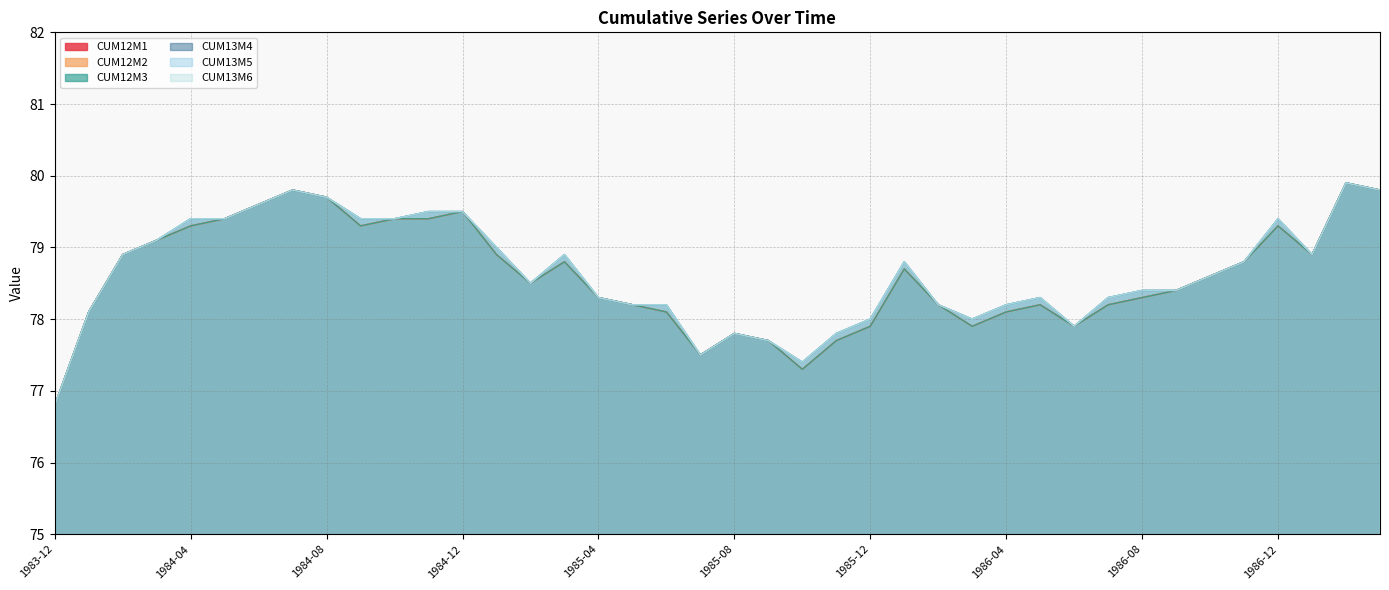

True or false: CUM13M4 has a value of 76.8 at 1983-12.

True